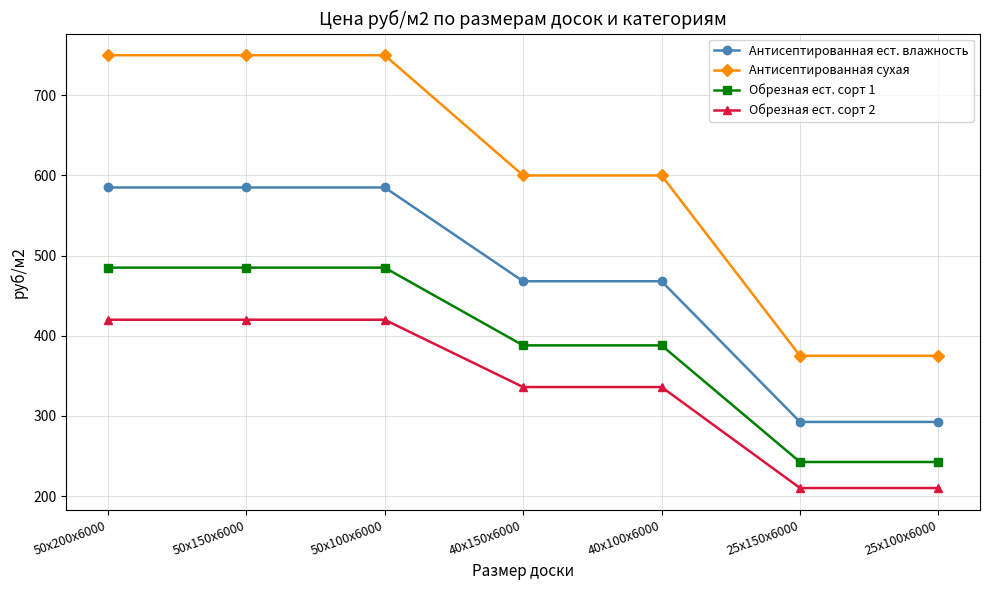

Rank the series by their maximum value, from highest to lowest.

Антисептированная сухая, Антисептированная ест. влажность, Обрезная ест. сорт 1, Обрезная ест. сорт 2